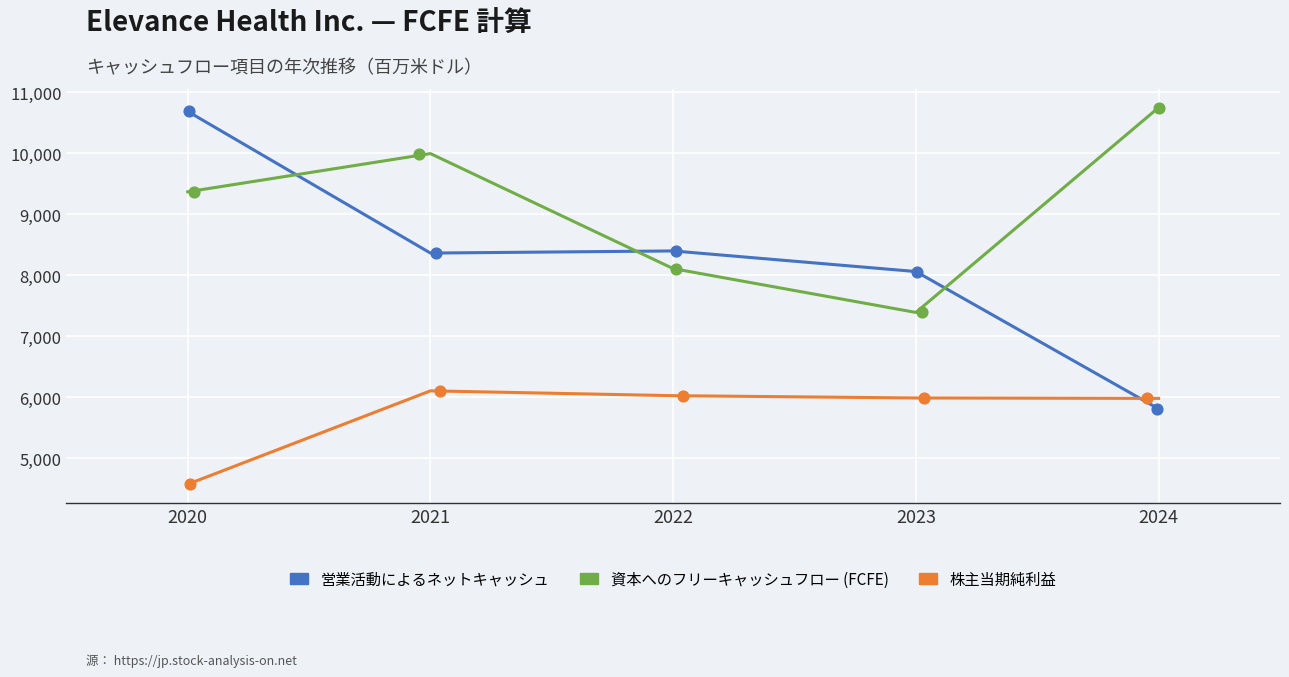

Which series reaches the maximum Y coordinate?

資本へのフリーキャッシュフロー (FCFE)